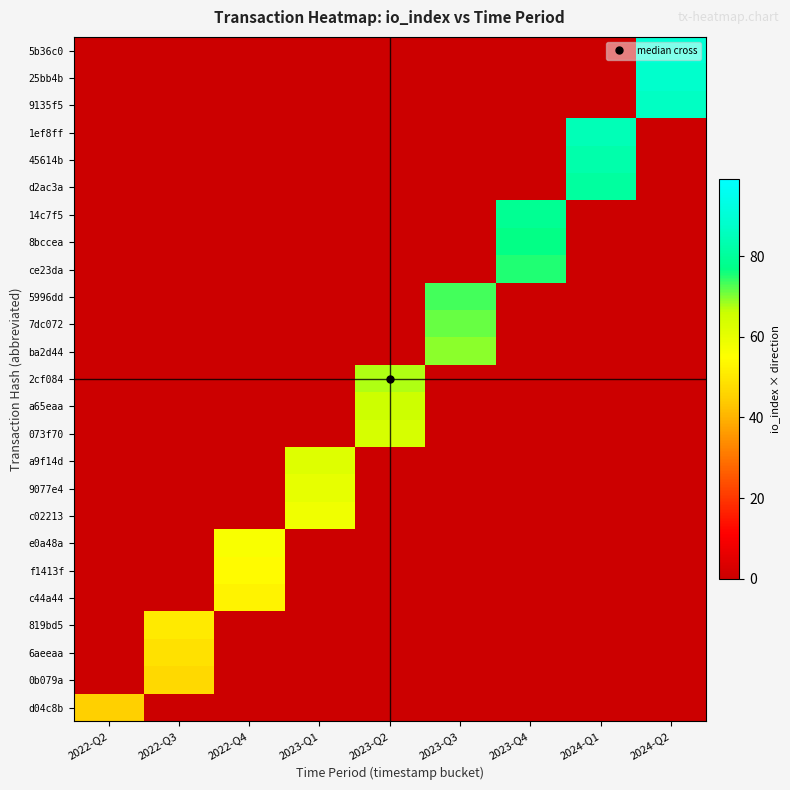

Rank the series by their maximum value, from highest to lowest.

5b36c0, 25bb4b, 9135f5, 1ef8ff, 45614b, d2ac3a, 14c7f5, 8bccea, ce23da, 5996dd, 7dc072, ba2d44, 2cf084, a65eaa, 073f70, a9f14d, 9077e4, c02213, e0a48a, f1413f, c44a44, 819bd5, 6aeeaa, 0b079a, d04c8b